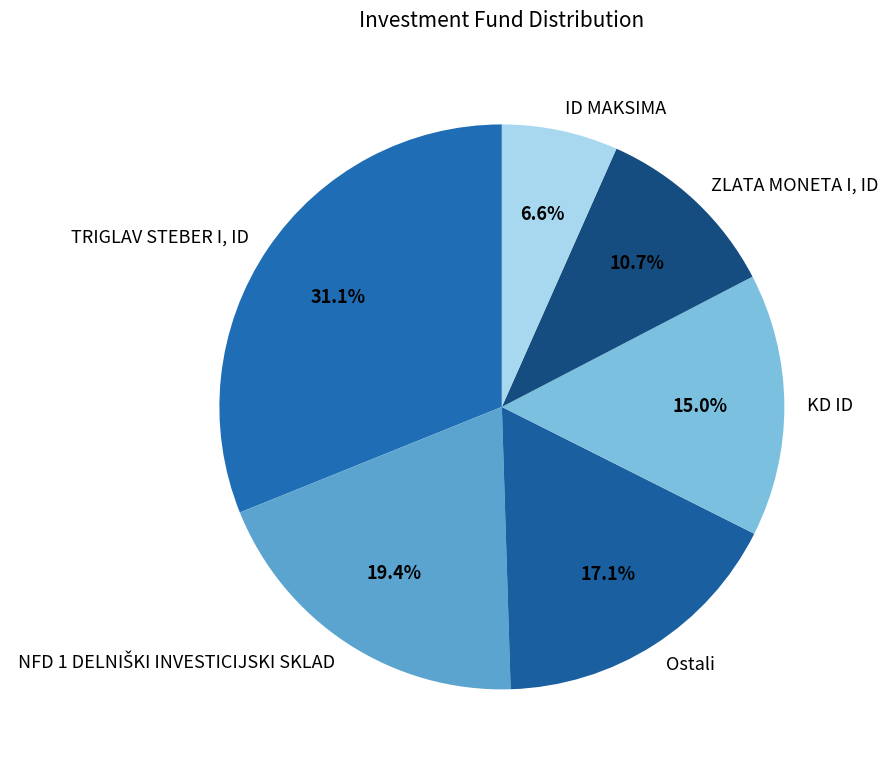

Count the number of slices in the pie.

6